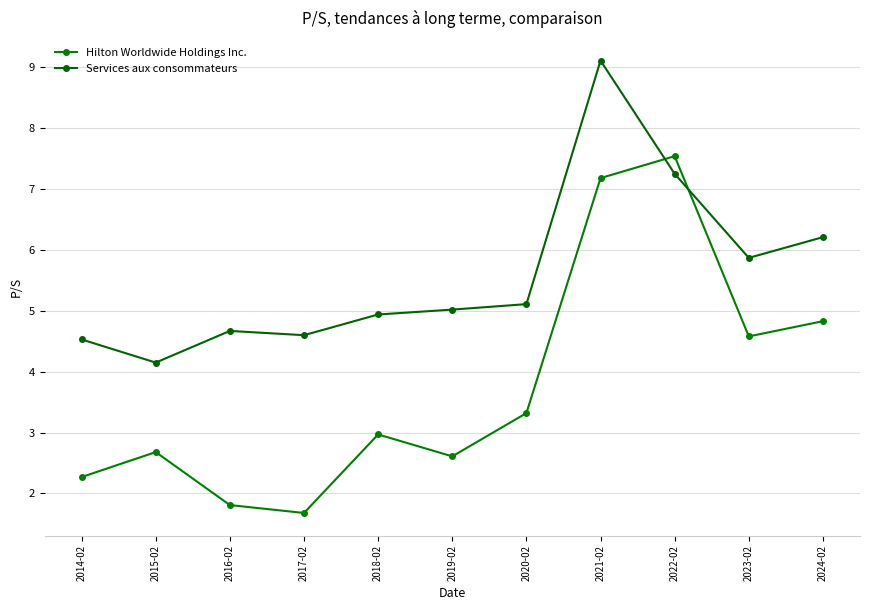

Rank the categories by Services aux consommateurs value from highest to lowest.

2021-02, 2022-02, 2024-02, 2023-02, 2020-02, 2019-02, 2018-02, 2016-02, 2017-02, 2014-02, 2015-02